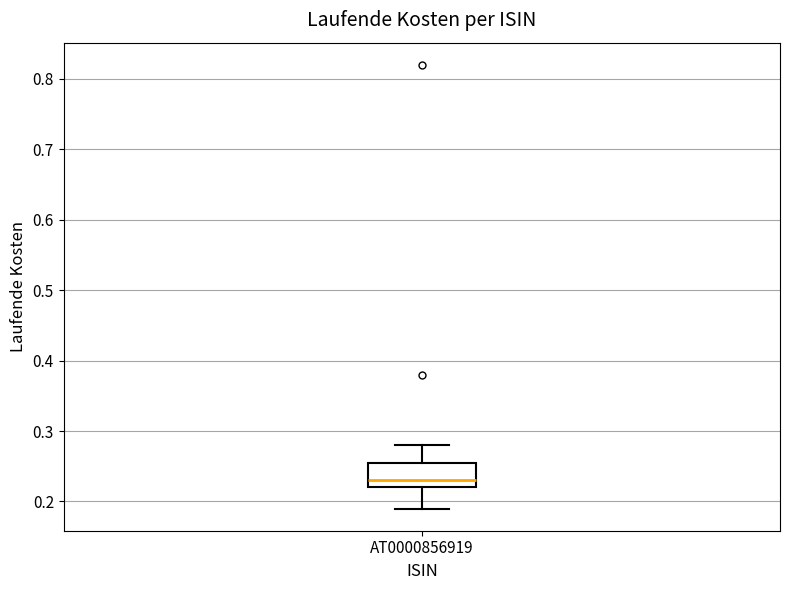

Where is the lower edge of the box for AT0000856919 on the y-axis? The values are not printed on the chart, so give them approximately, as read against the axis.

0.22